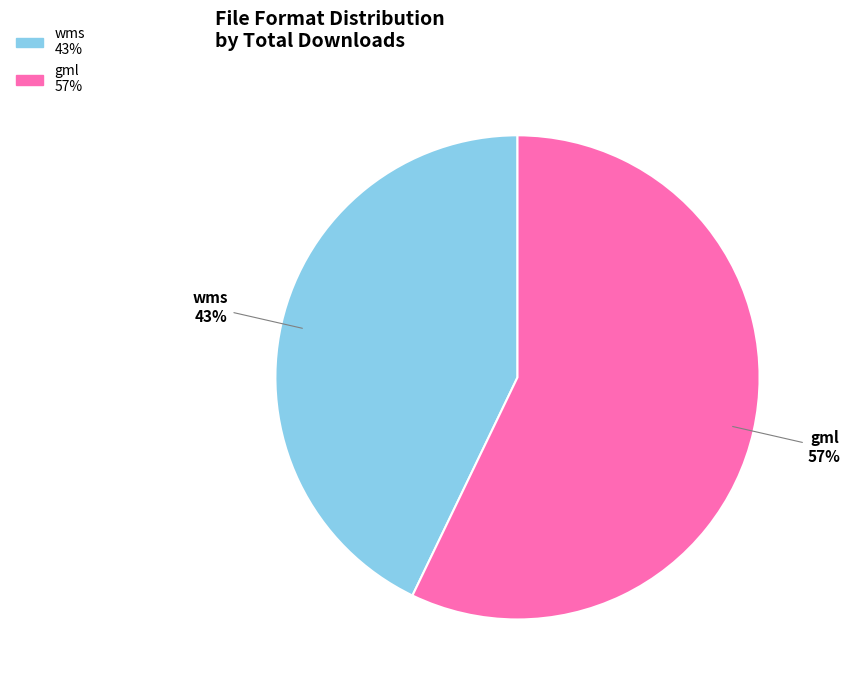

Is there a majority slice in this chart?

Yes